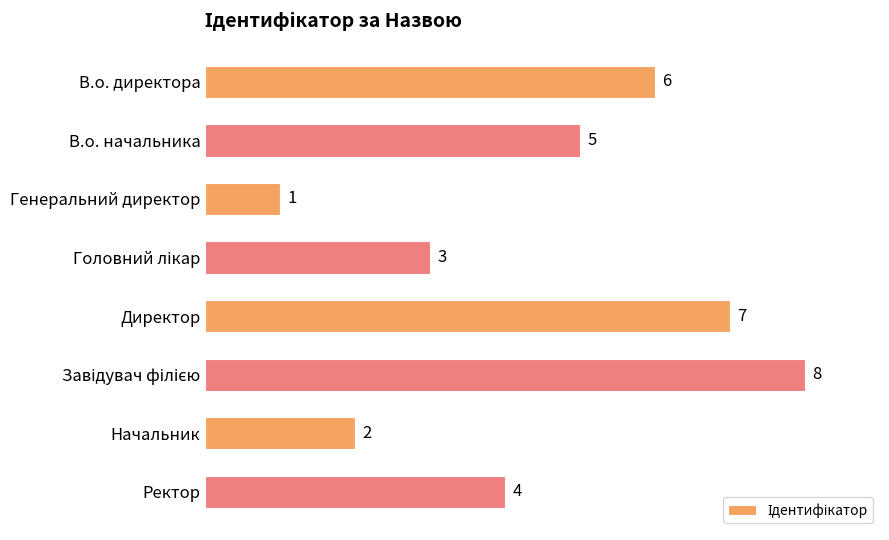

What is the sum of all values?

36